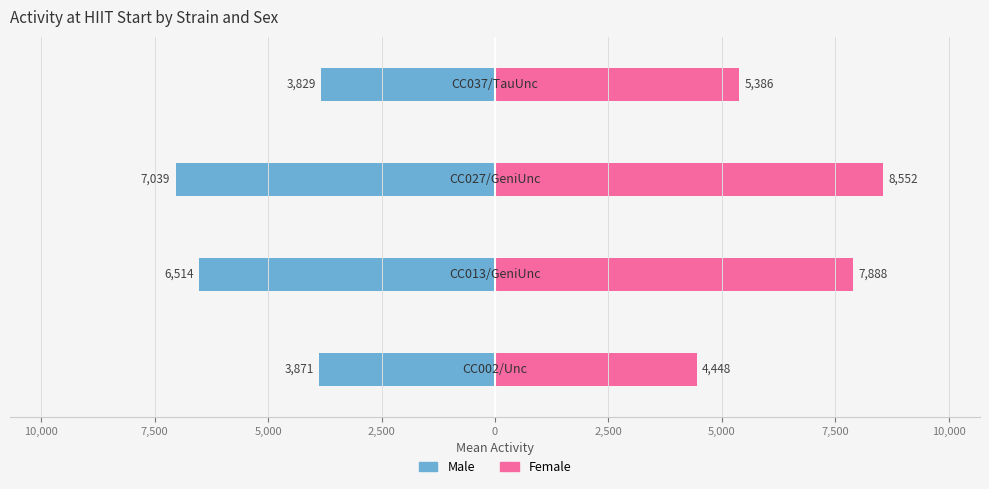

What is the difference between the maximum and minimum values in the Male series?

3210